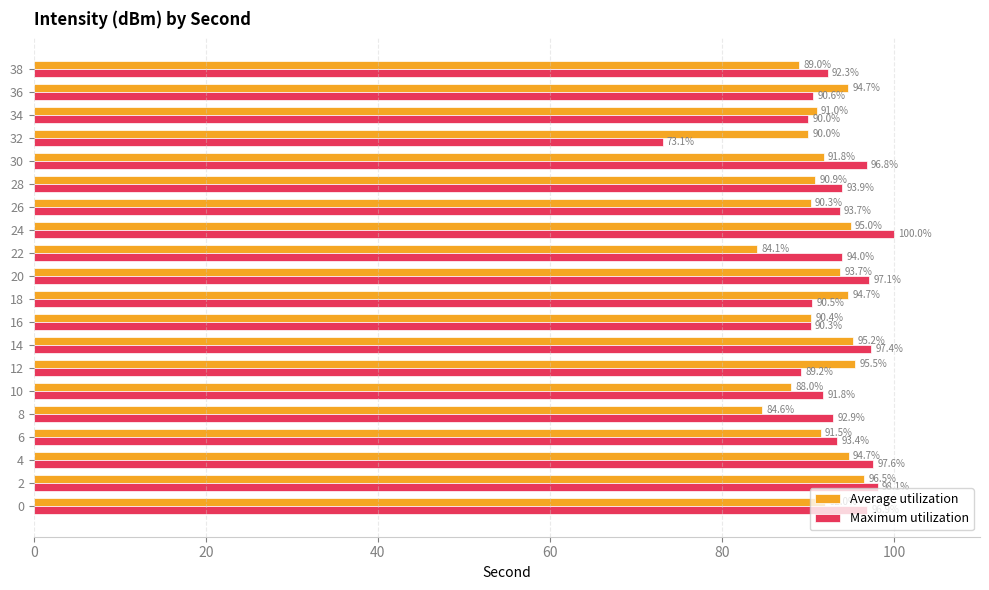

Between 0 and 32, which series saw the biggest shift?

Maximum utilization